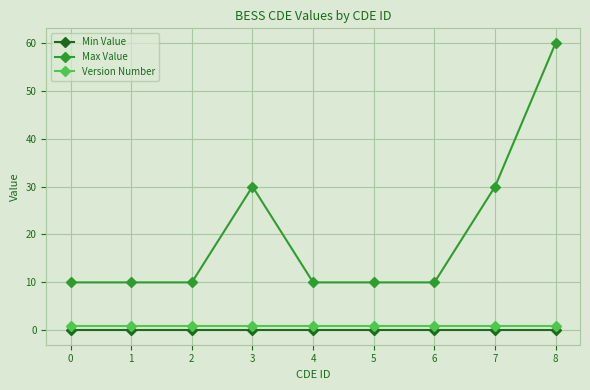

True or false: Version Number and Min Value cross at least once.

False